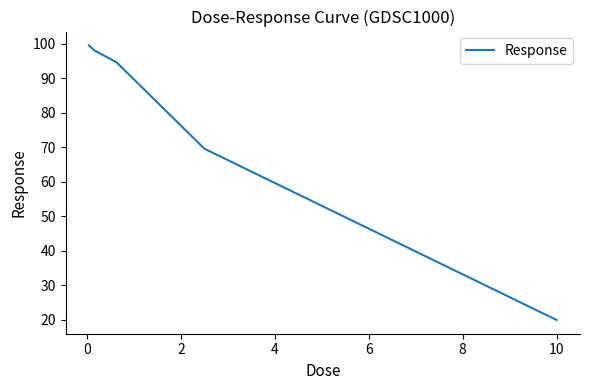

What is the difference between the maximum and minimum values?

79.6